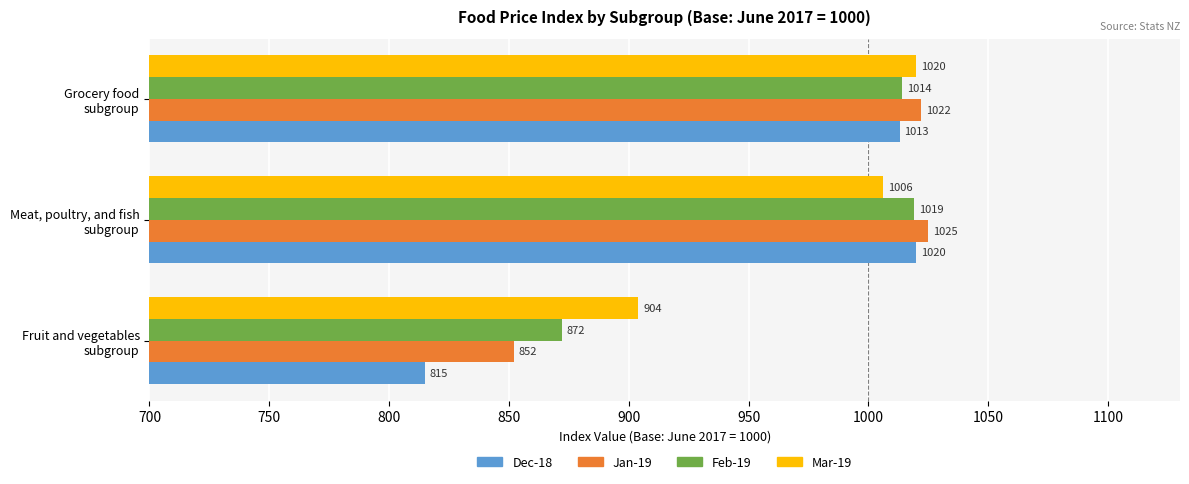

How many Mar-19 values are between 904 and 1020?

3